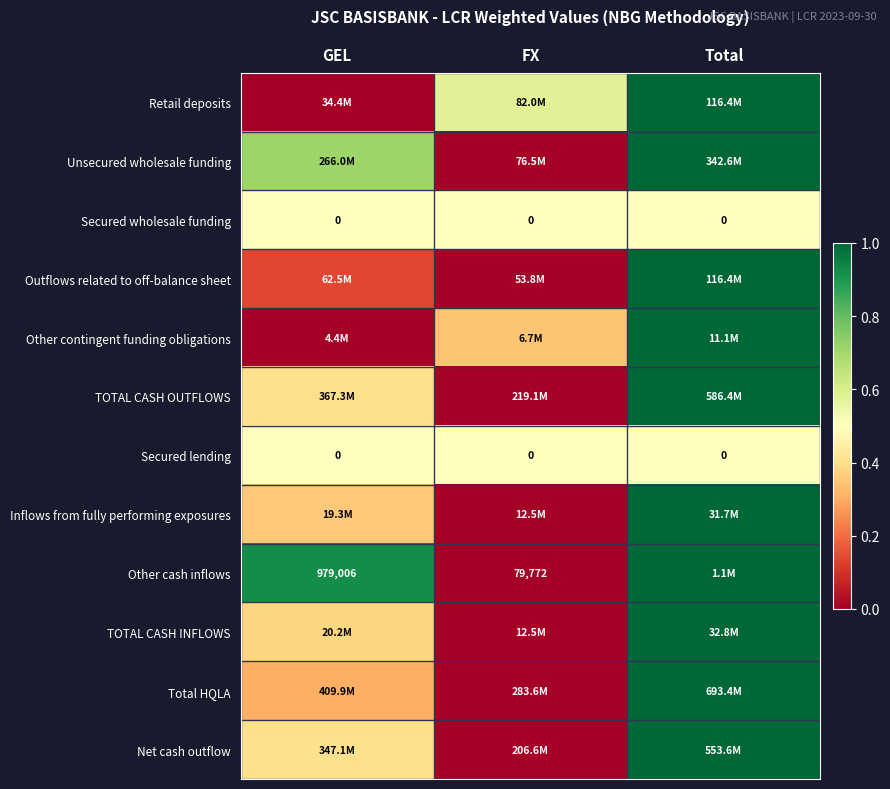

True or false: Other contingent funding obligations has a value of 0.3 at FX.

True